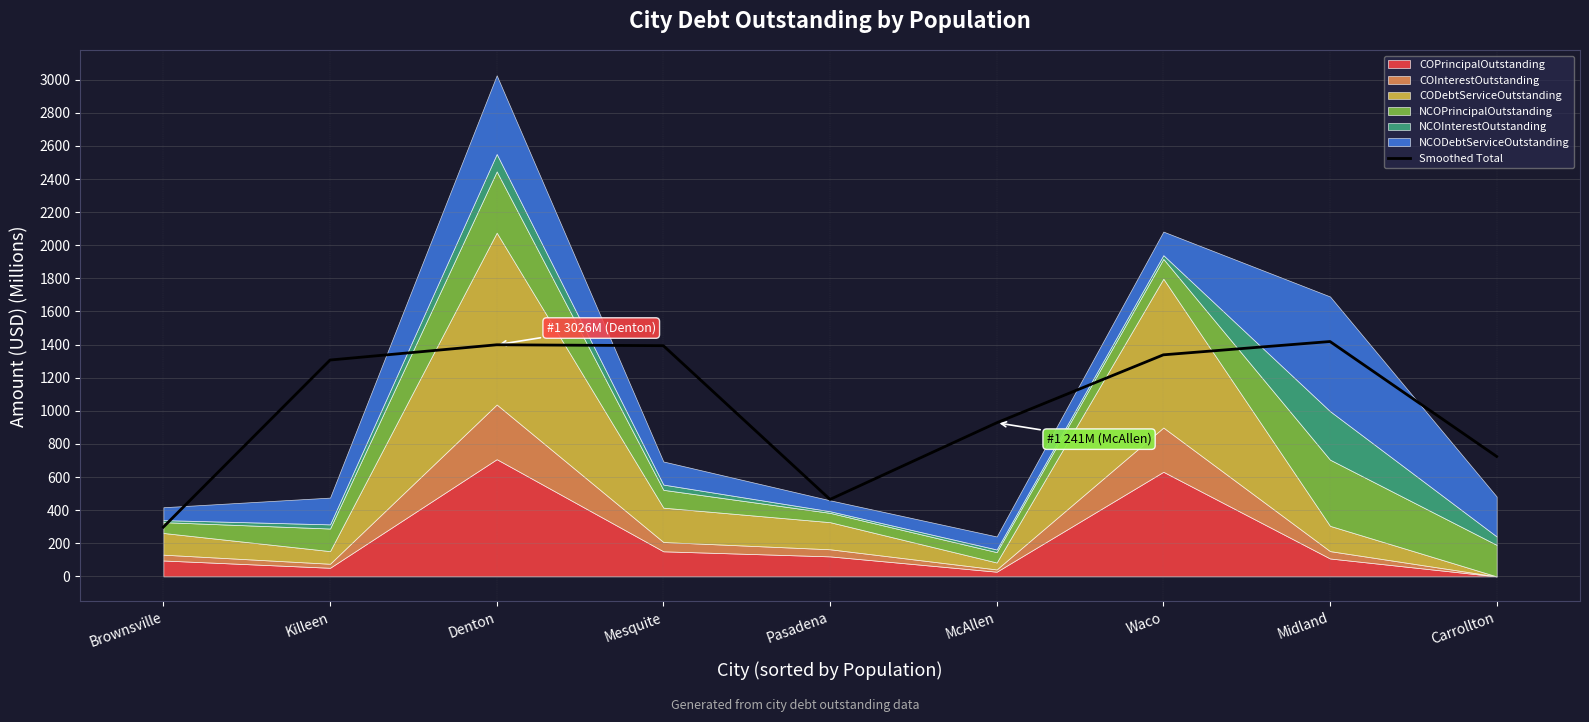

How many points are lower than both their immediate neighbors (excluding endpoints)?

1